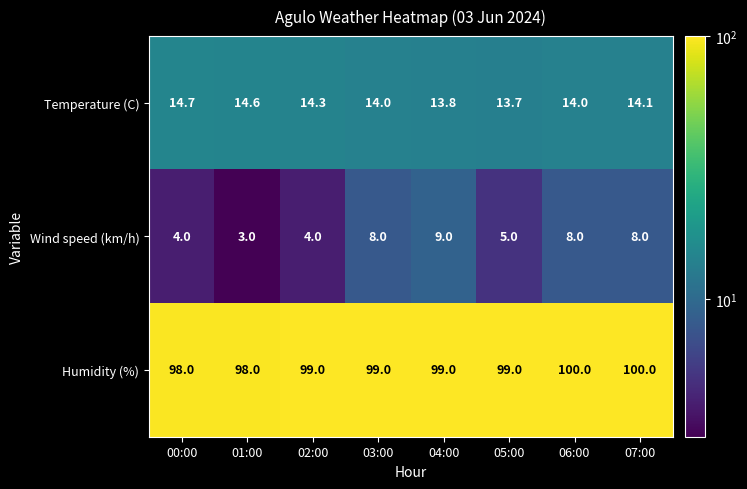

Is it true that Wind speed (km/h) equals 13.2 at 07:00?

False